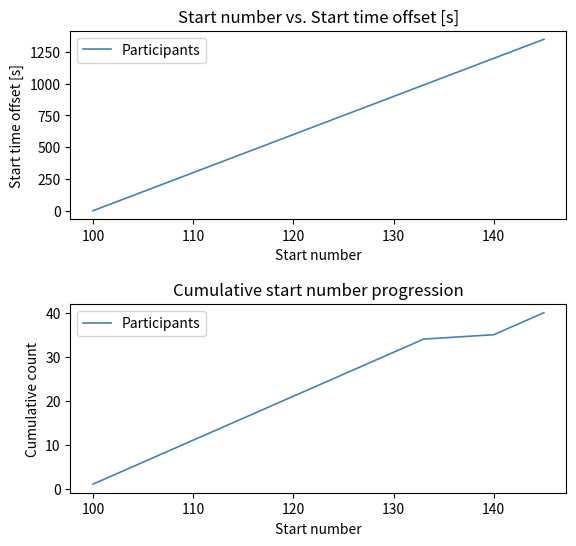

How many lines are shown in the chart?

1